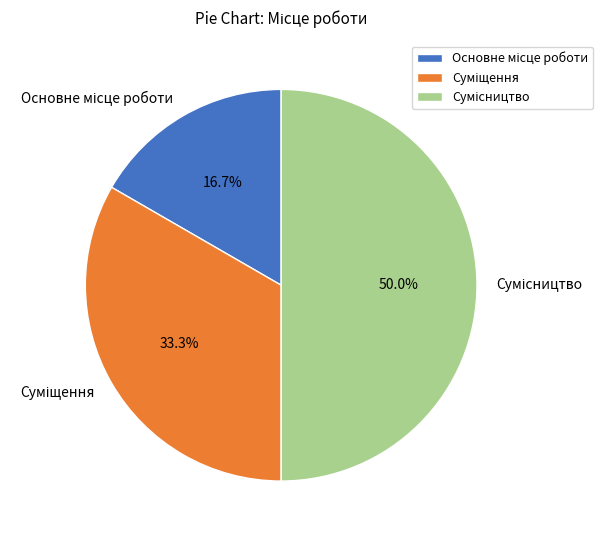

Rank the categories by value from highest to lowest.

Сумісництво, Суміщення, Основне місце роботи